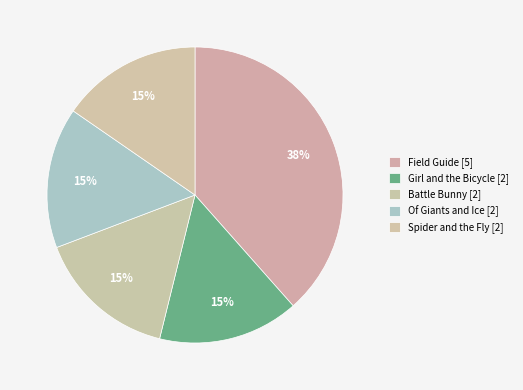

How many segments does this pie chart have?

5